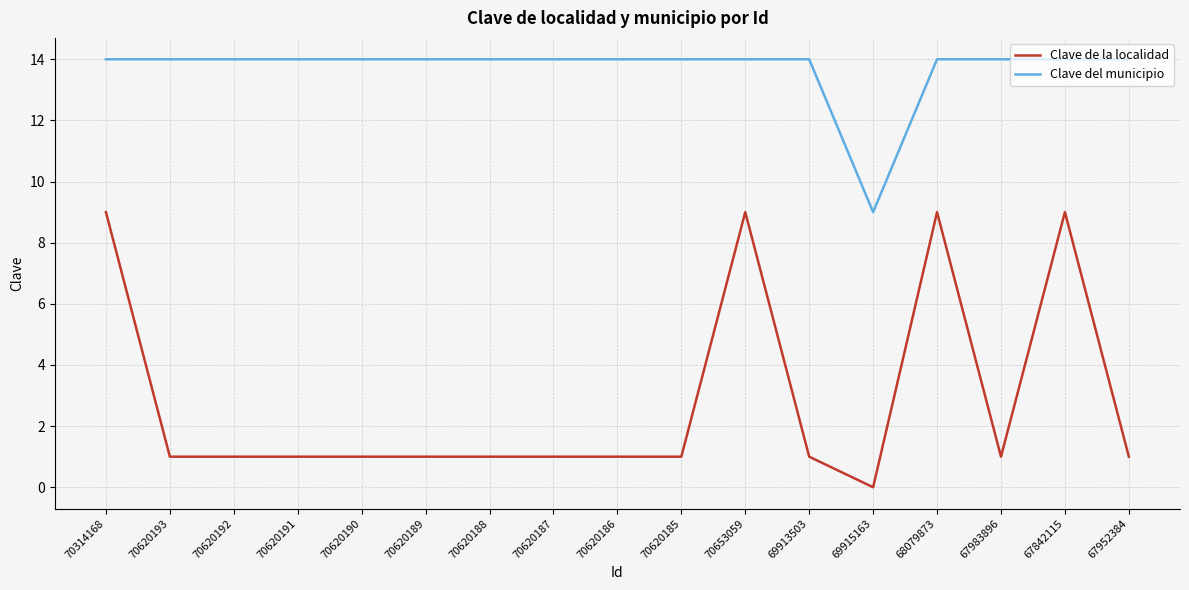

What are all the series names shown in the legend?

Clave de la localidad, Clave del municipio